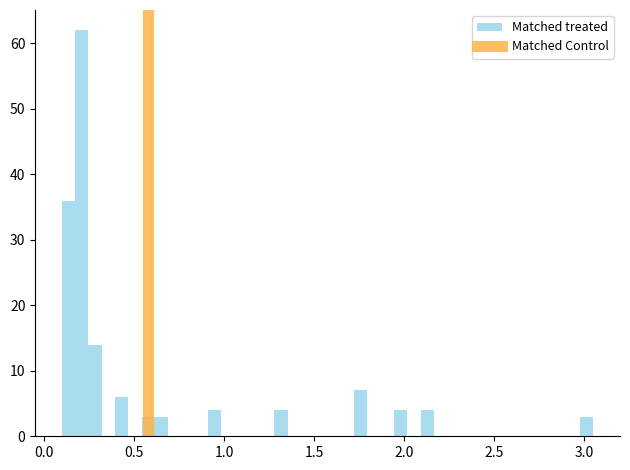

Around what value on the x-axis is the tallest bar? Give the approximate position of its centre, as read against the axis.

0.20